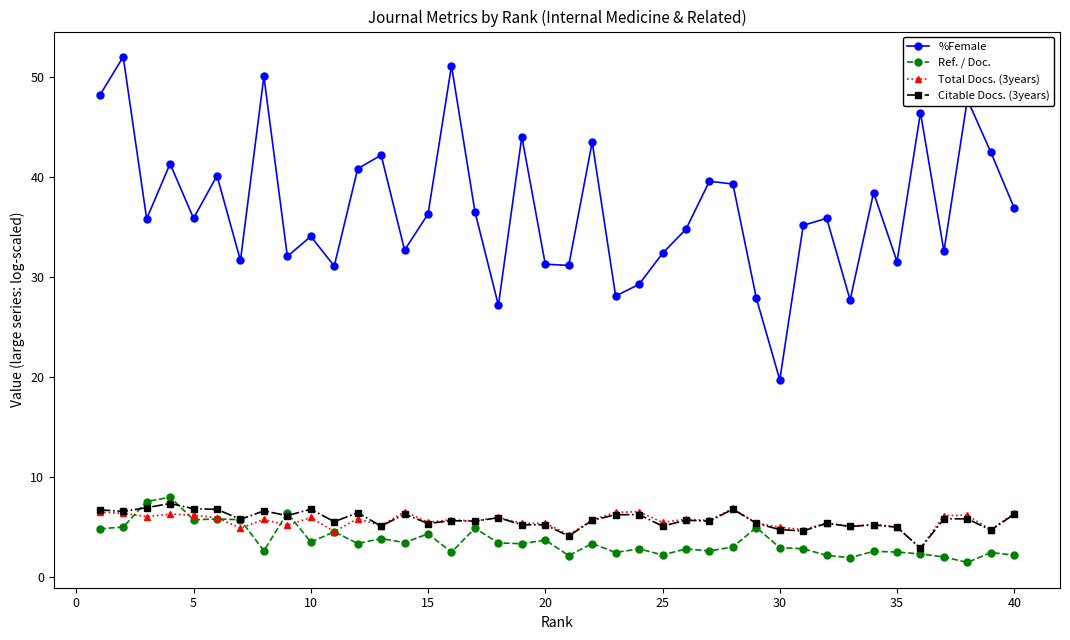

What are all the series names shown in the legend?

%Female, Ref. / Doc., Total Docs. (3years), Citable Docs. (3years)